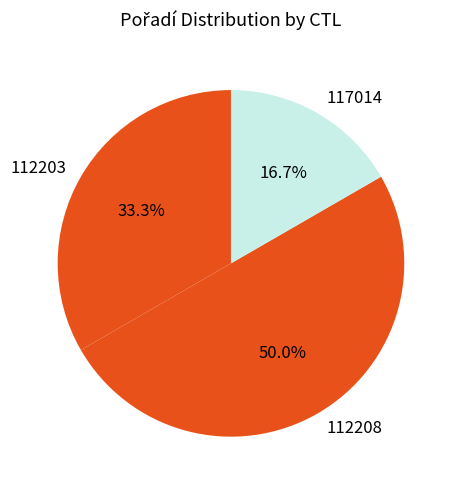

Which has a higher value, 112208 or 117014?

112208